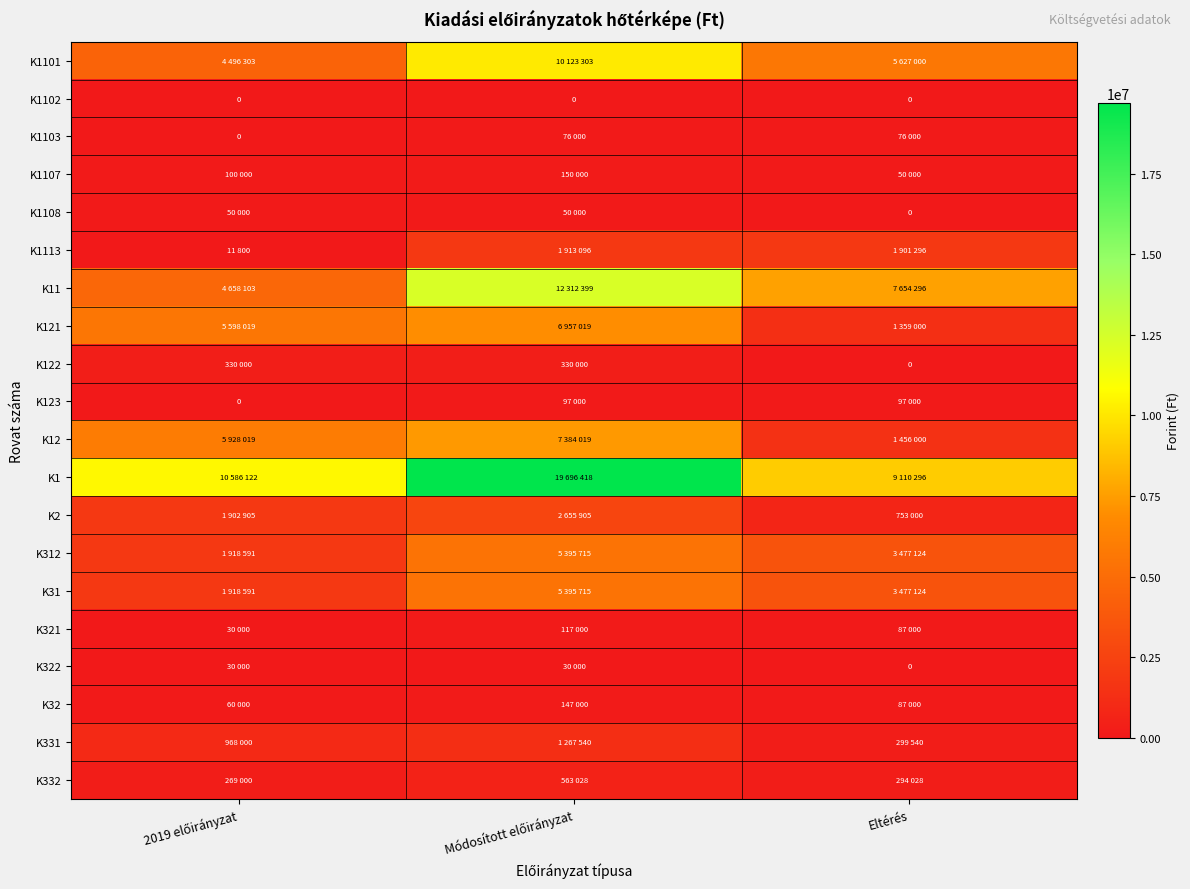

What is the spread (max minus min) of values at Módosított előirányzat?

19696418